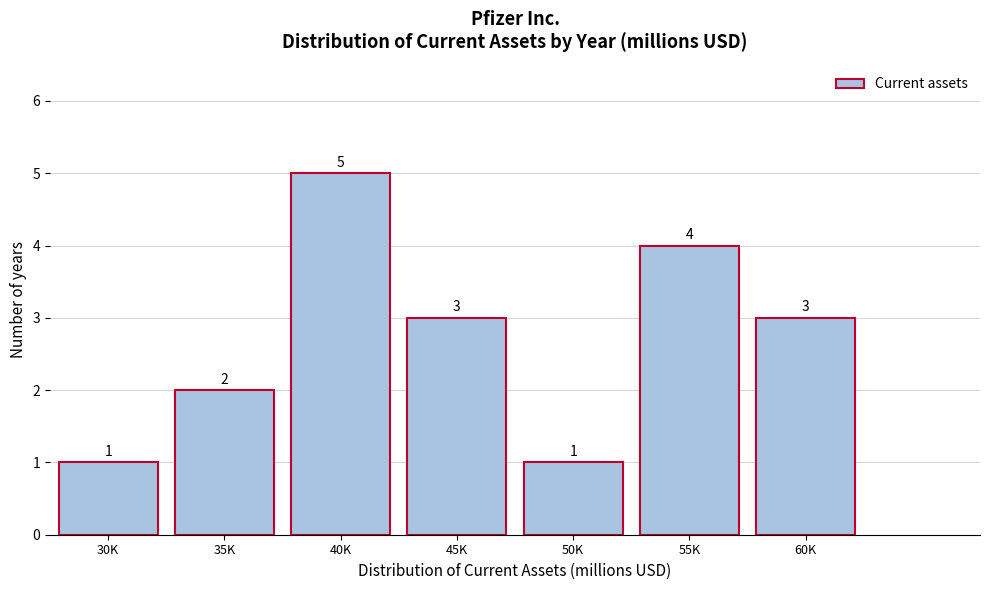

Reading left to right, extract all data points from this chart.

1	2	5	3	1	4	3